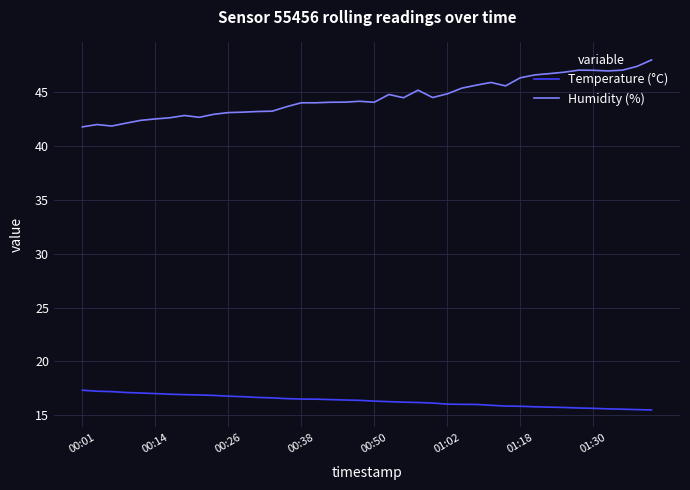

Which series has the largest range (max minus min)?

Humidity (%)